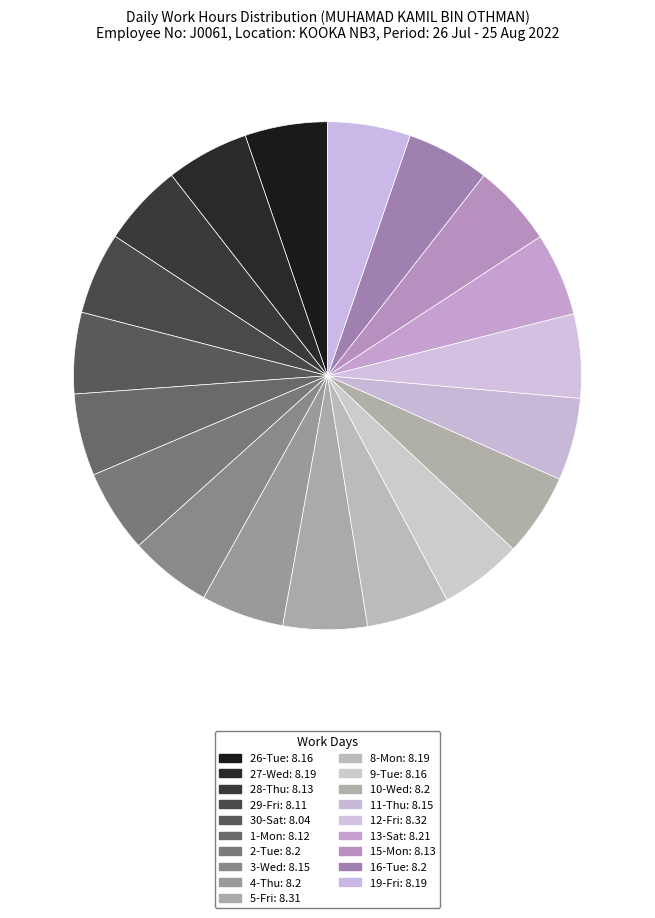

Count the number of slices in the pie.

19